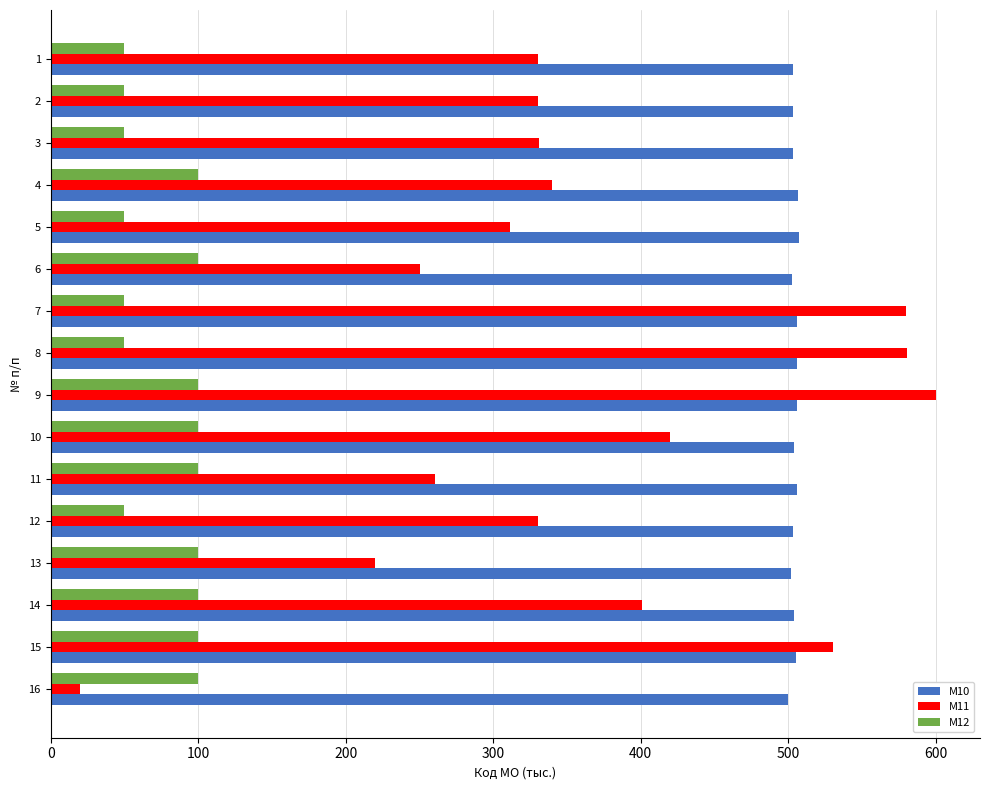

What is the difference between the highest and lowest values at 7?

530.2